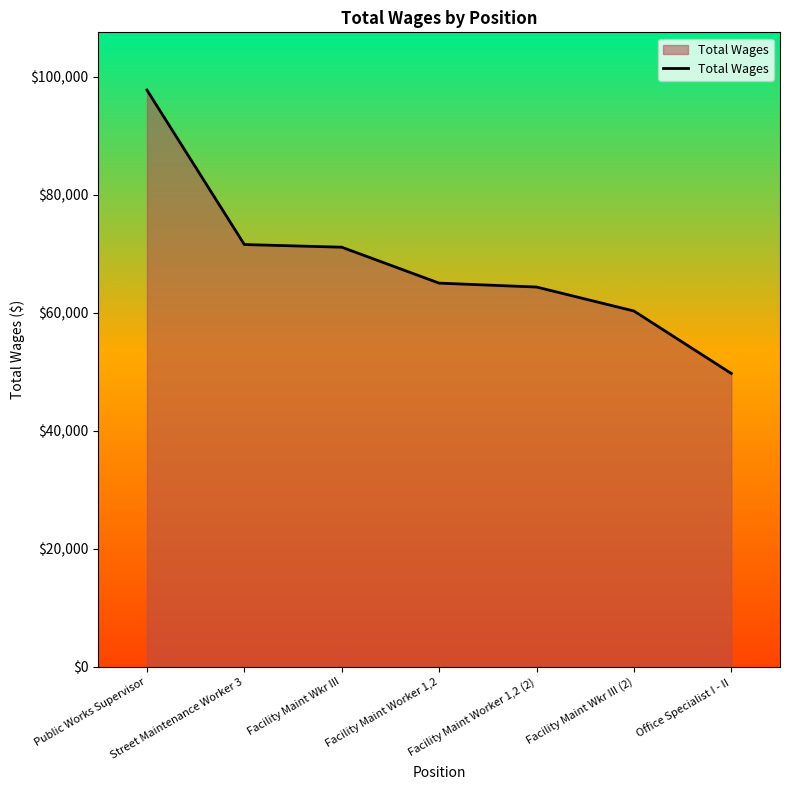

Reading left to right, extract all data points from this chart.

97763	71581	71129	65040	64379	60316	49733